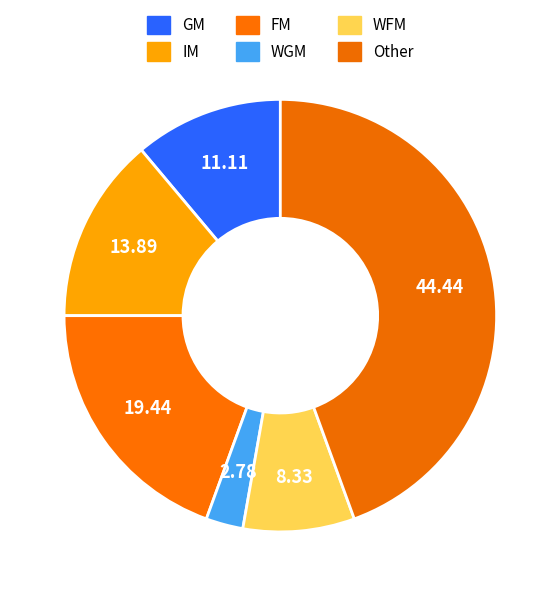

Which category has the biggest portion of the pie?

Other